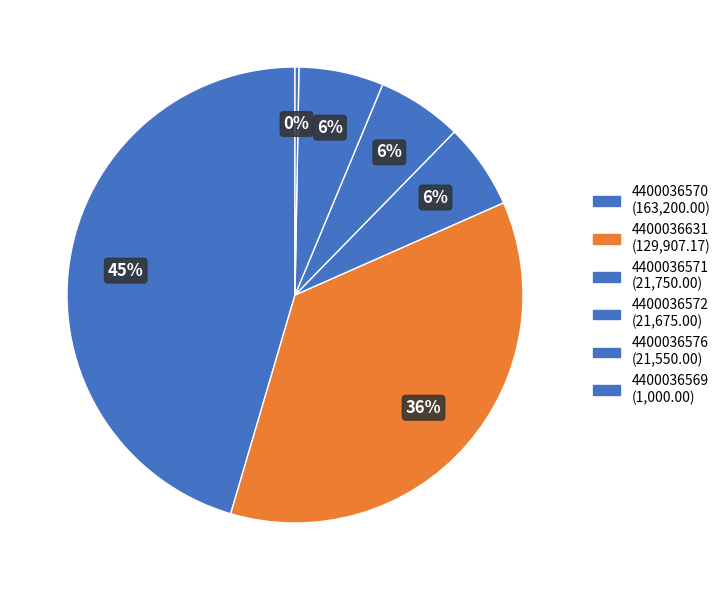

Which category has the biggest portion of the pie?

4400036570